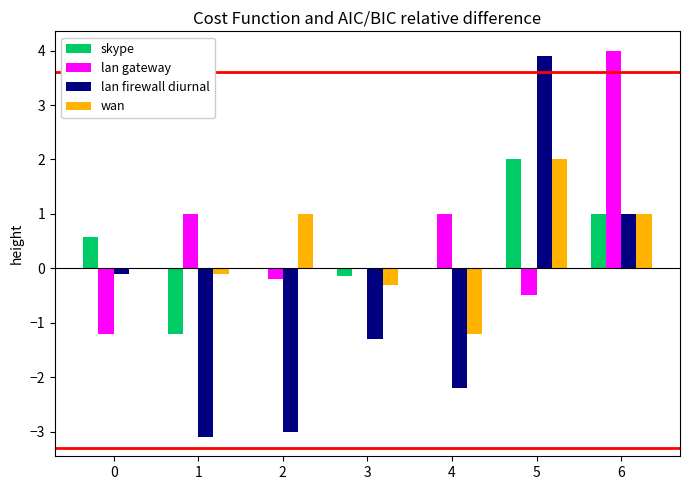

The wan series shows 1.7 at 2. True or false?

False